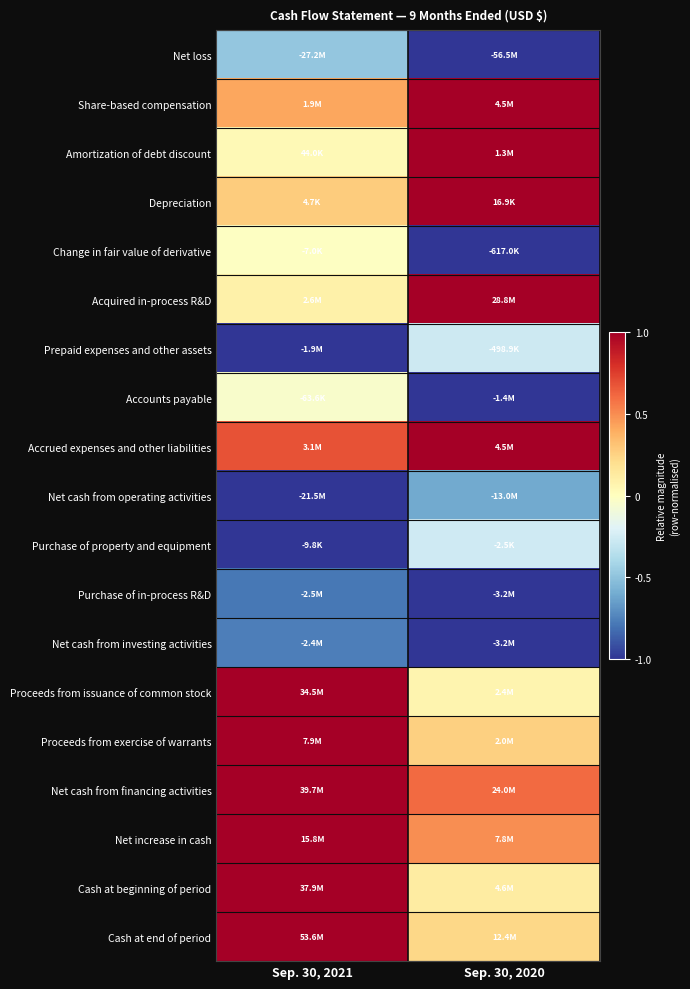

At which category is the sum across all series the highest?

Sep. 30, 2021